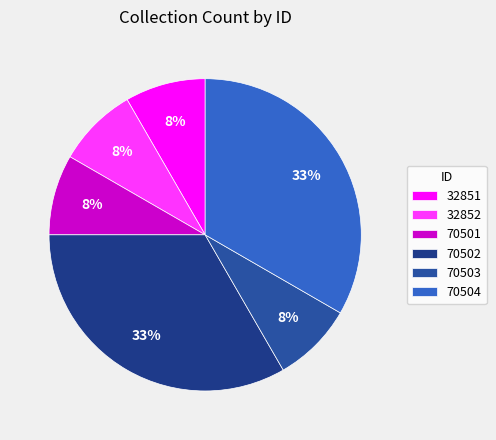

Combined, what portion of the pie is 70504 and 70501?

41.7%